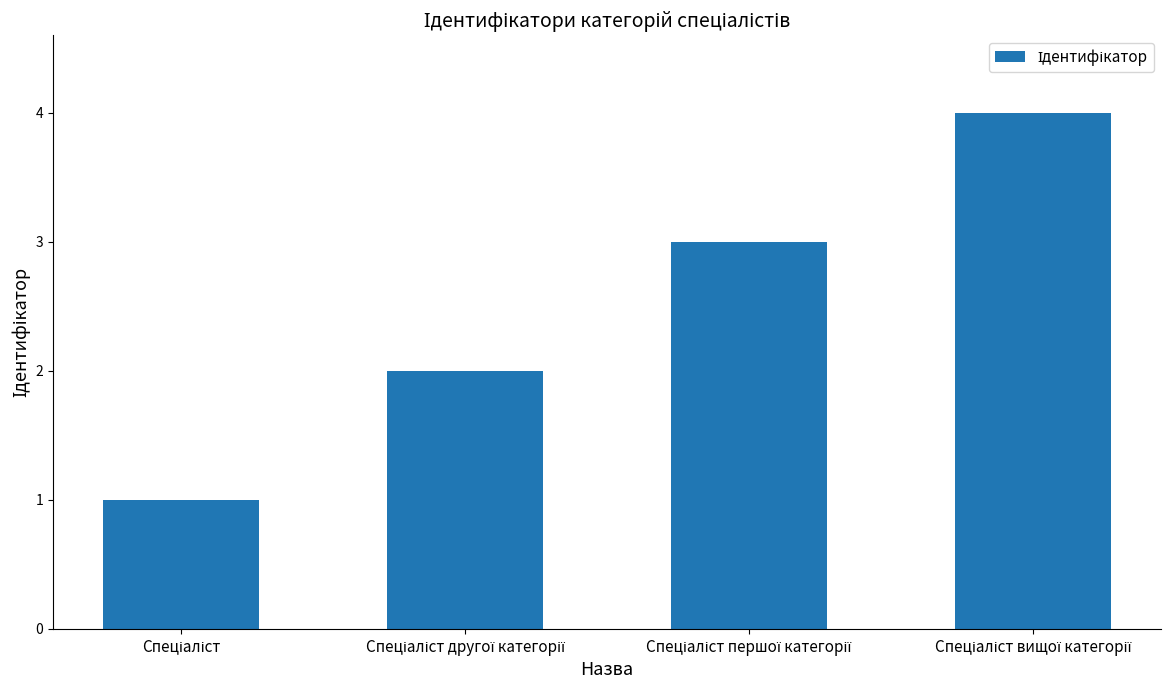

What is the difference between the maximum and minimum values?

3